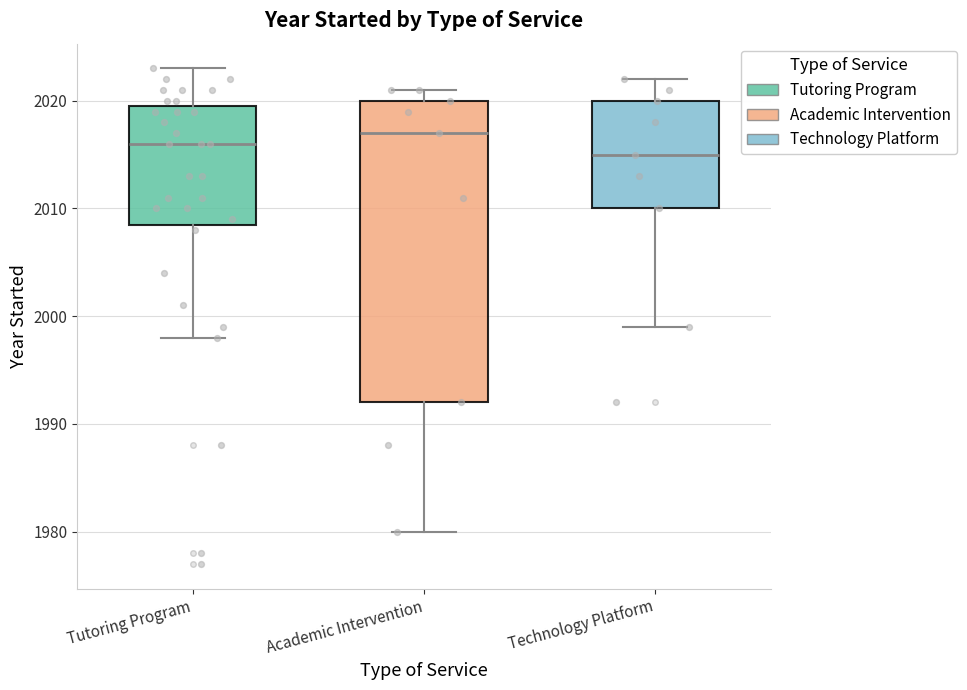

Which box has the highest median line?

Academic Intervention